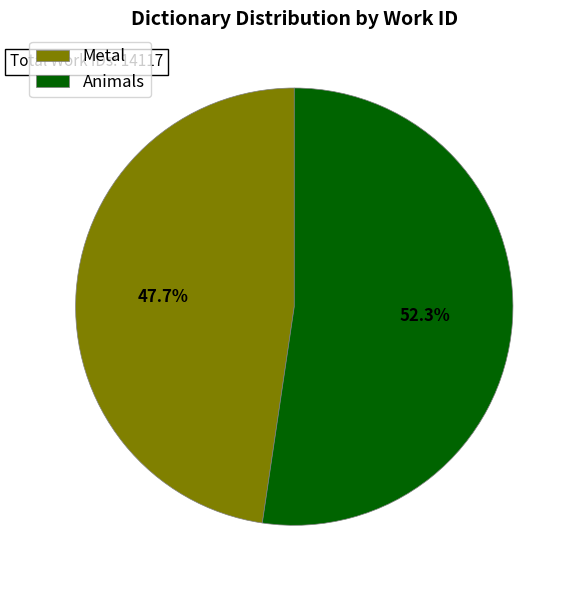

To the nearest percent, what is the difference between the Metal and Animals slice percentages?

5%